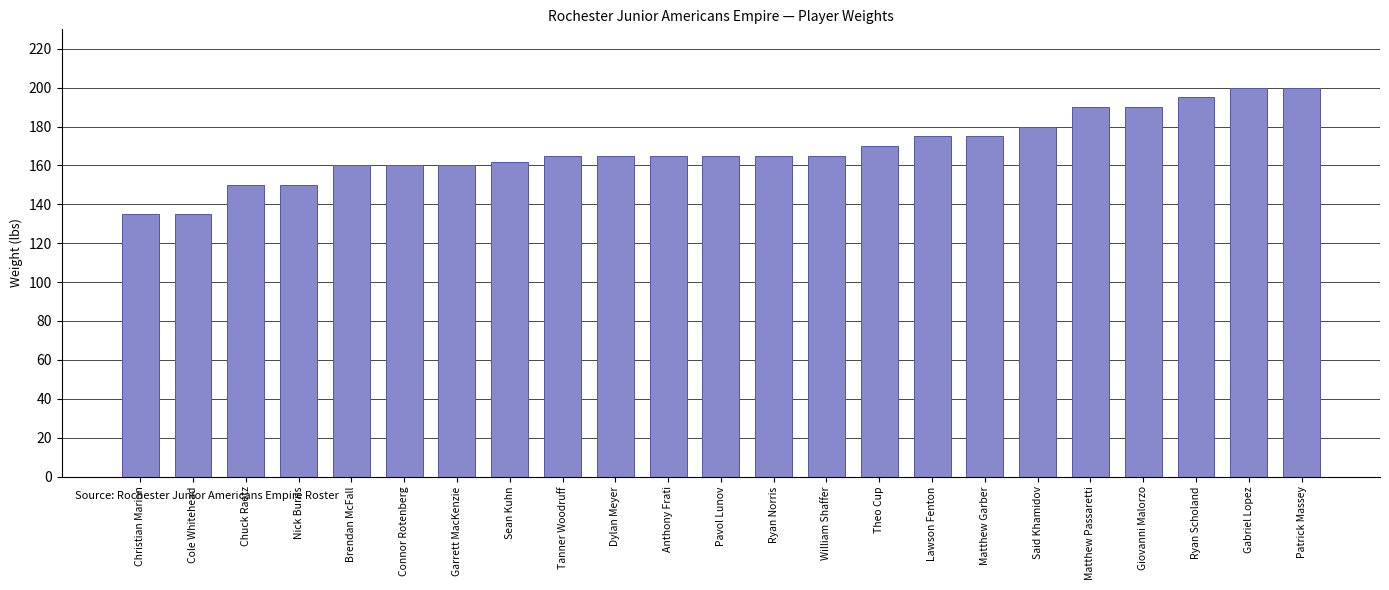

What is the value of the 15th bar from the left?

170